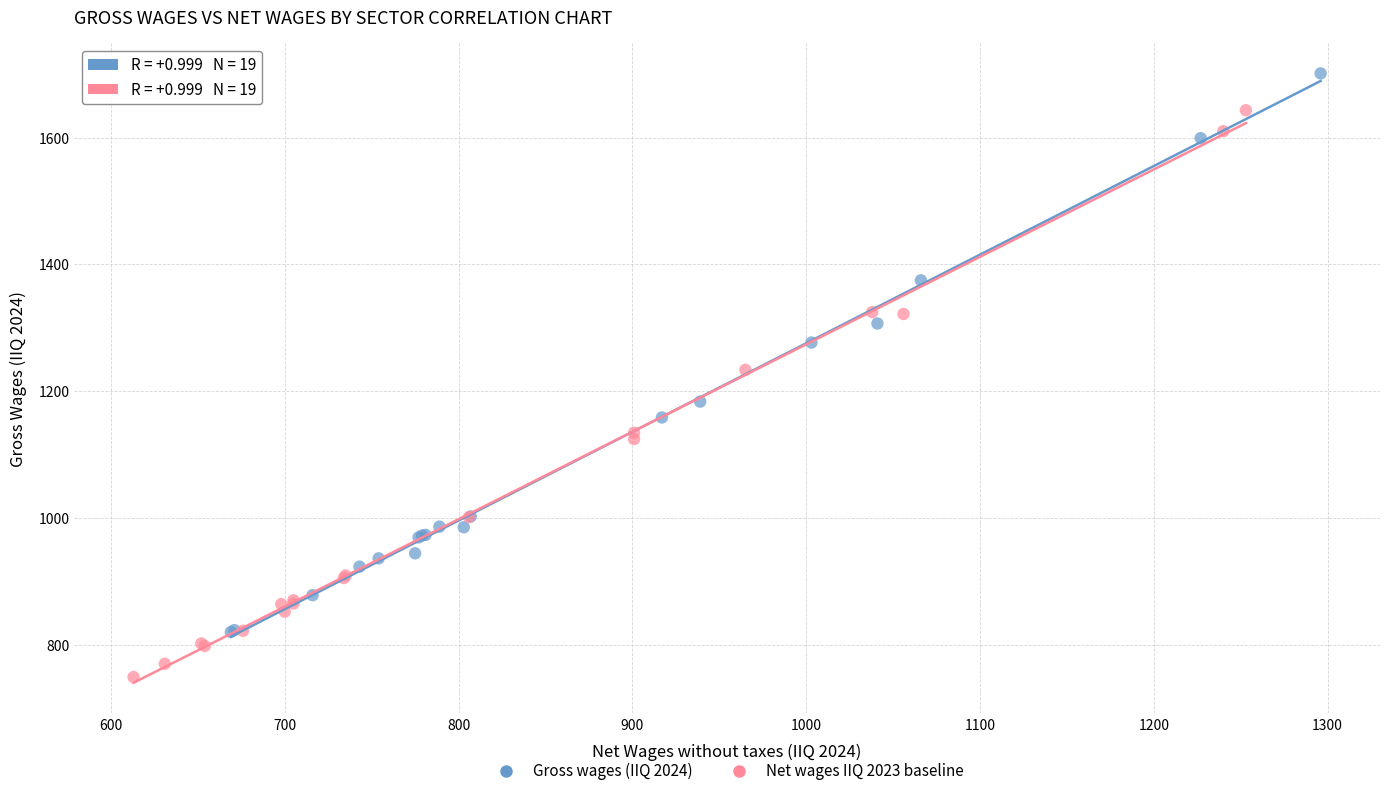

Which series contains the lowest Y value?

Net wages IIQ 2023 baseline